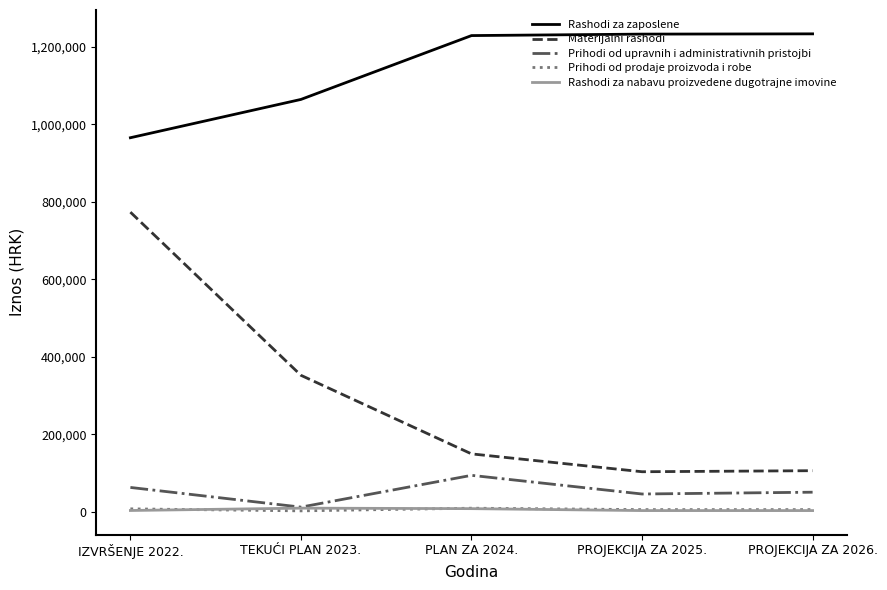

What is the maximum value shown in the chart?

1233979.0